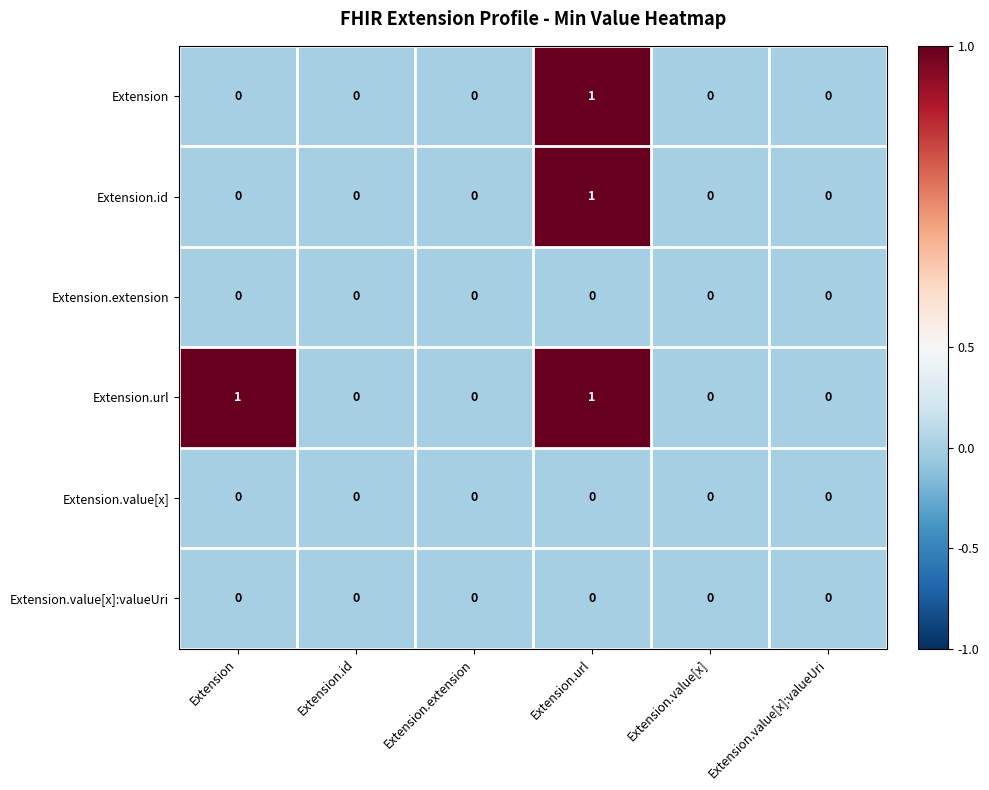

Between Extension and Extension.value[x]:valueUri, which series saw the biggest shift?

Extension.url